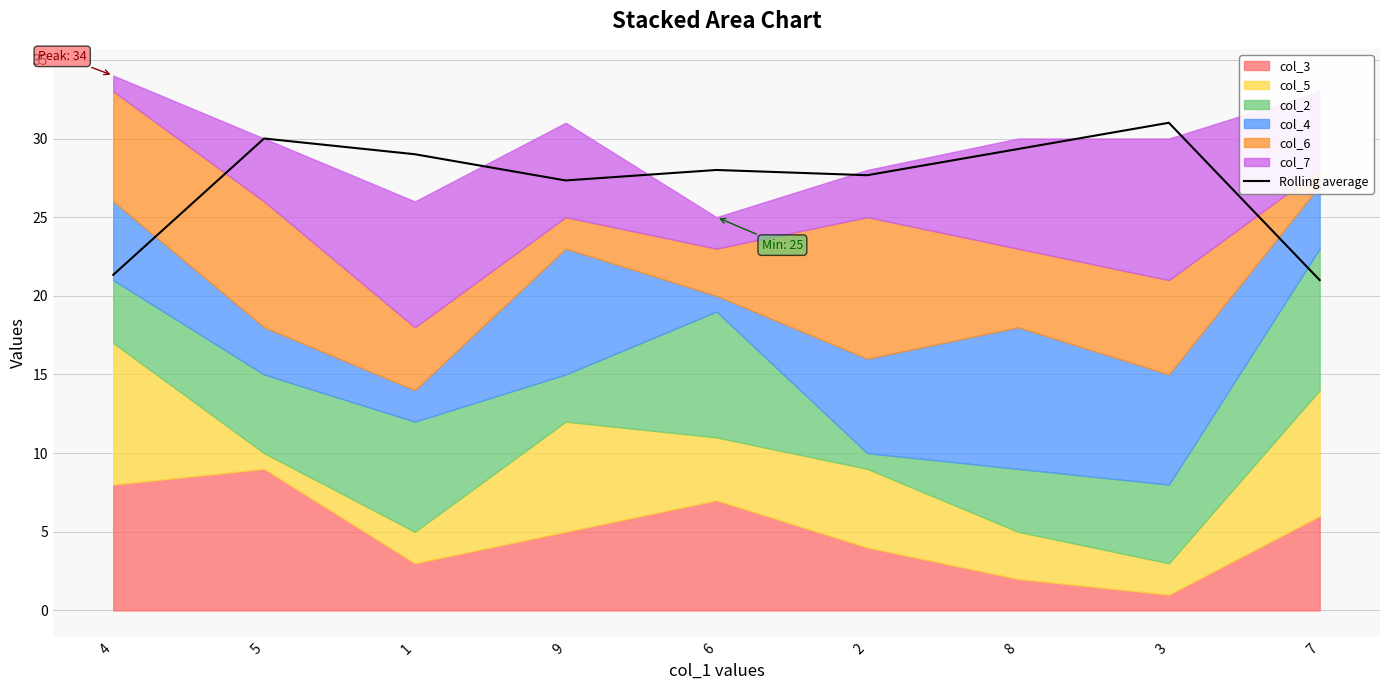

Rank the categories by value from highest to lowest.

3, 5, 8, 1, 6, 2, 9, 4, 7